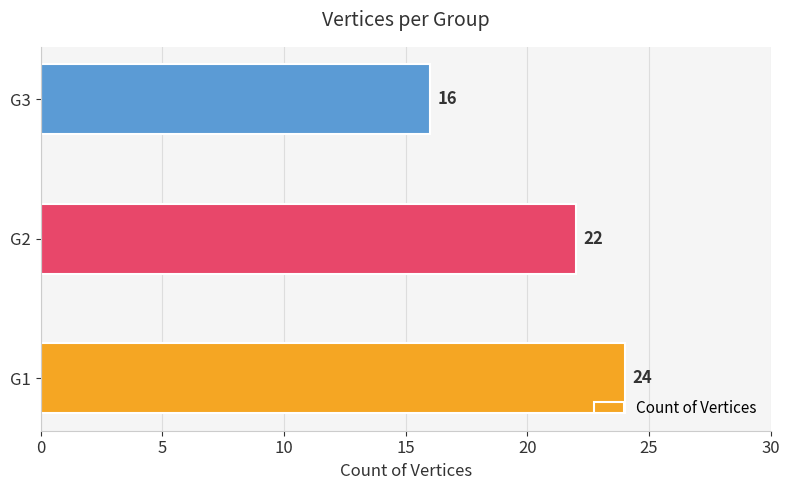

List the labels in order of value, smallest first.

G3, G2, G1